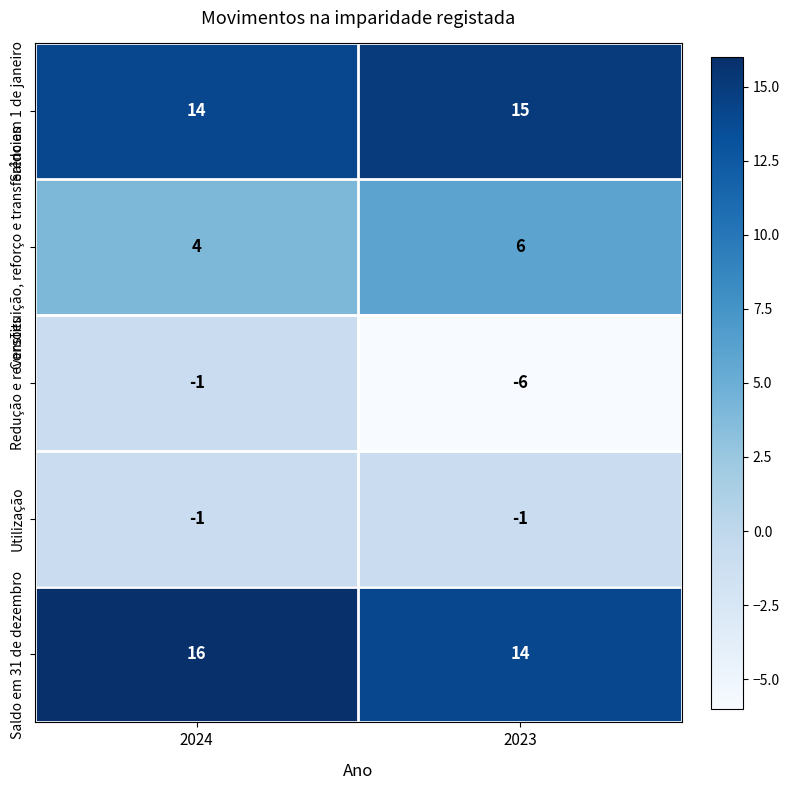

Reading left to right, what are all the values shown in this chart?

Saldo em 1 de janeiro: 14	15
Constituição, reforço e transferências: 4	6
Redução e reversões: -1	-6
Utilização: -1	-1
Saldo em 31 de dezembro: 16	14